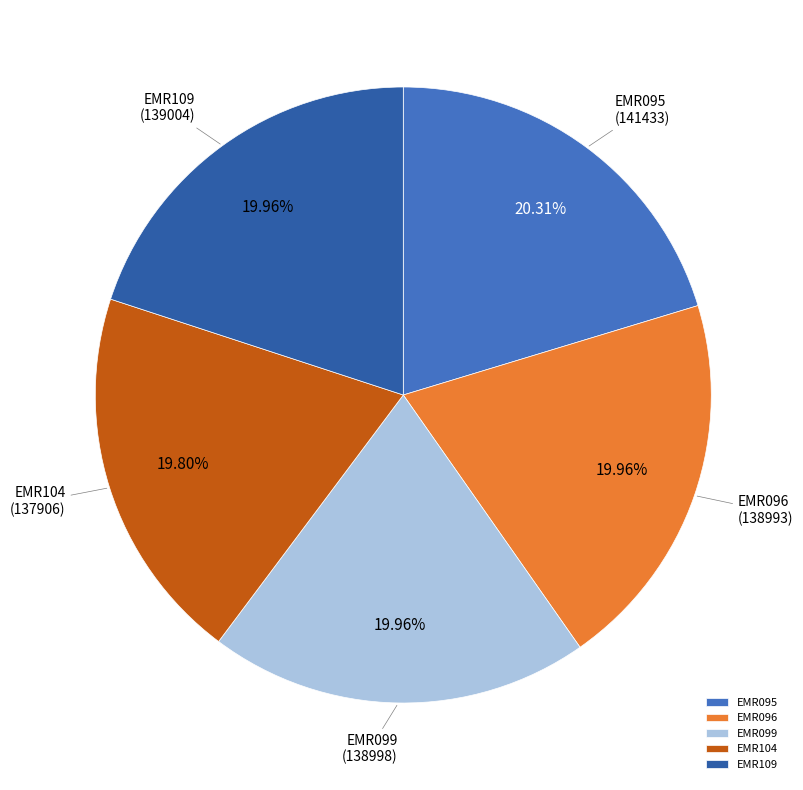

Combined, what portion of the pie is EMR104 and EMR095?

40.1%